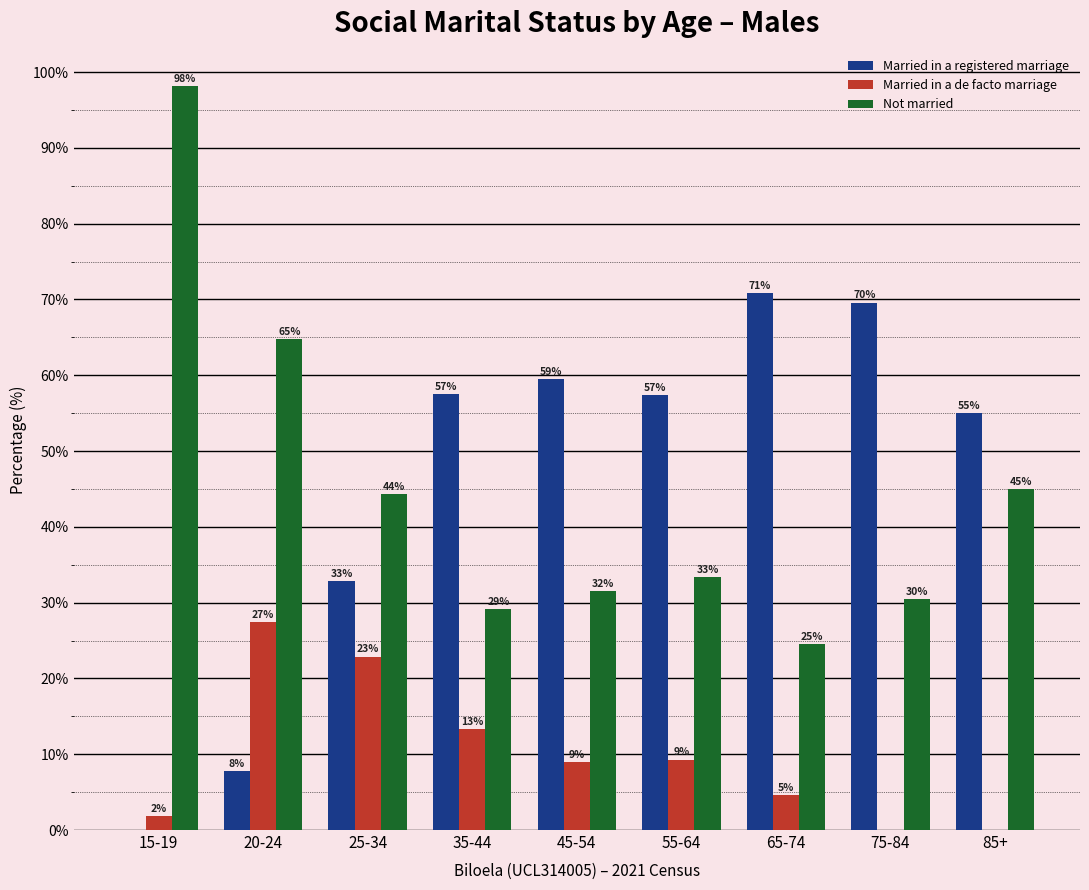

Which series changed the most between 75-84 and 85+?

Not married